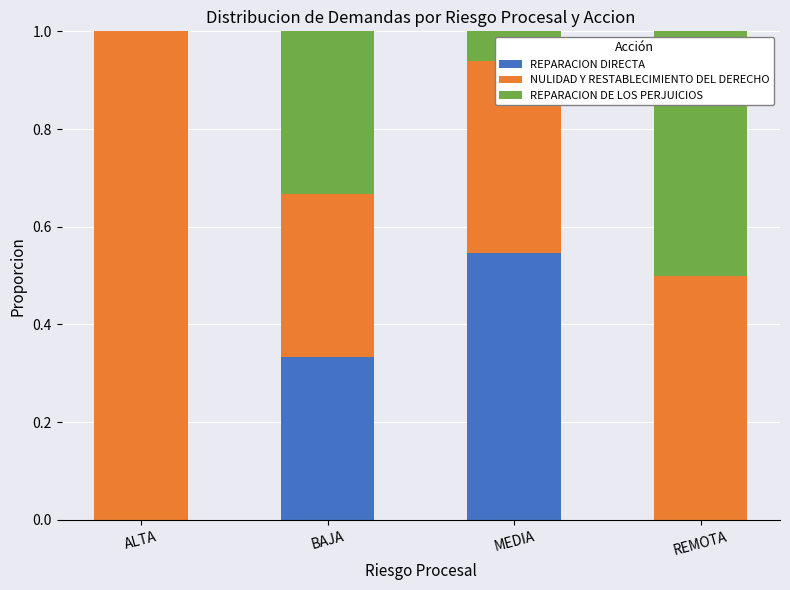

What is the total value across all series at BAJA?

1.0